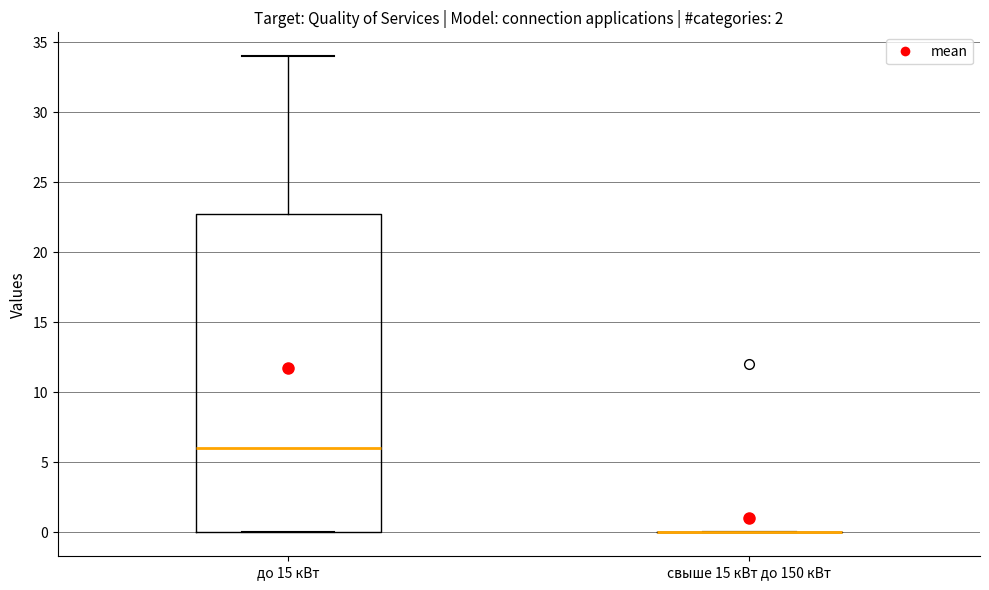

Reading left to right, read every box against the y-axis: the position of its median line, the range the box covers, and the ends of its whiskers. The values are not printed on the chart, so give them approximately, as read against the axis.

до 15 кВт: median 6, box 0 to 23, whiskers 0 to 34
свыше 15 кВт до 150 кВт: box collapsed to a line at 0, whiskers 0 to 0